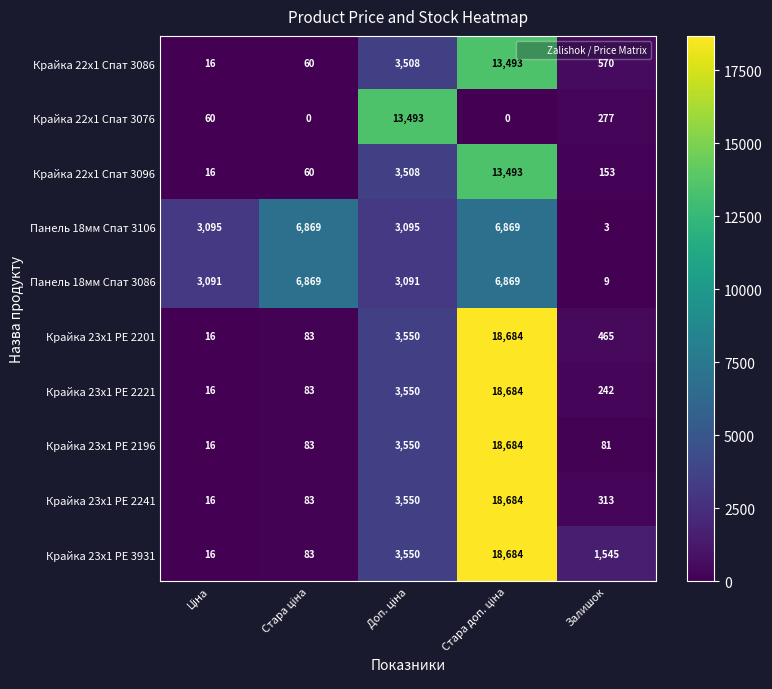

What is the spread (max minus min) of values at Залишок?

1542